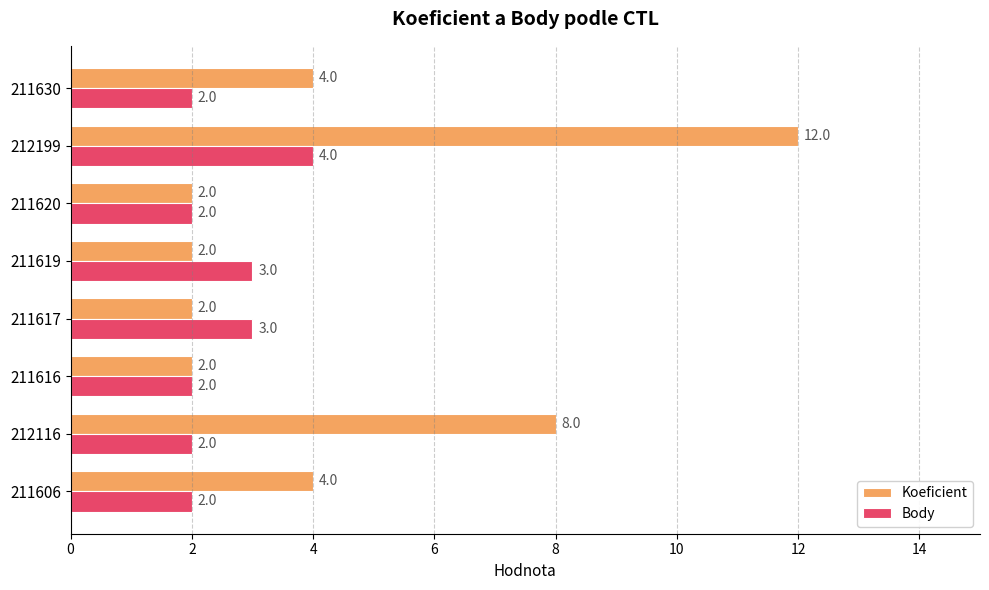

List the series in order of their peak value, highest first.

Koeficient, Body